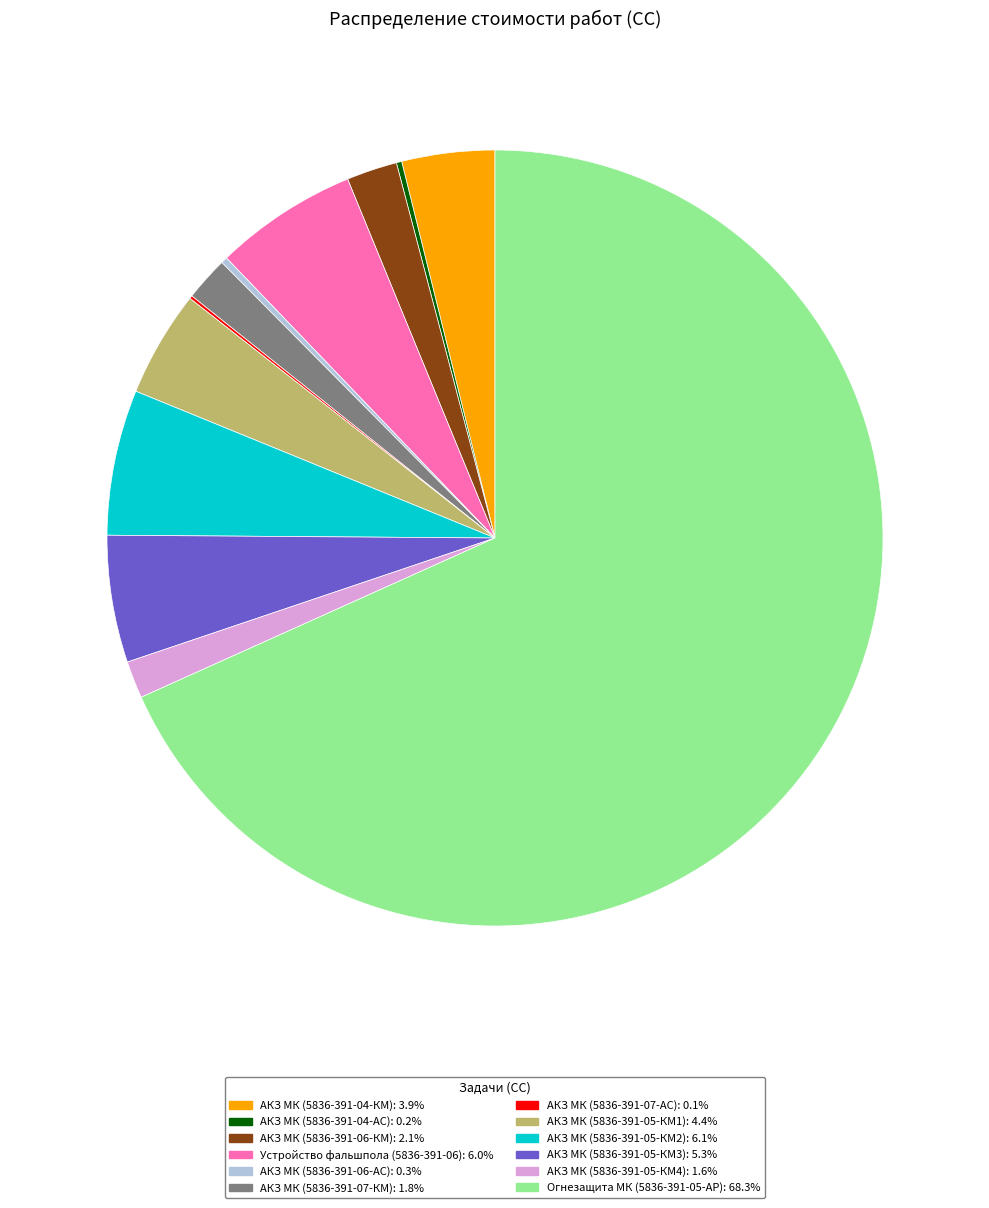

Approximately how many times larger is the value at АКЗ МК (5836-391-05-КМ1): 4.4% compared to АКЗ МК (5836-391-04-КМ): 3.9%?

1.1